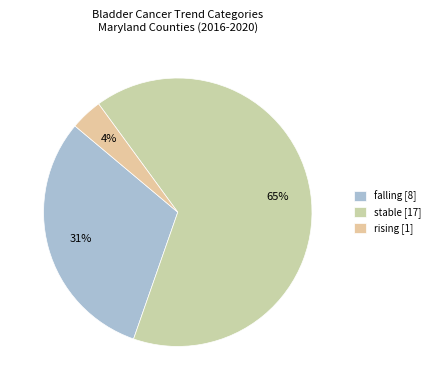

How many slices are in this pie chart?

3